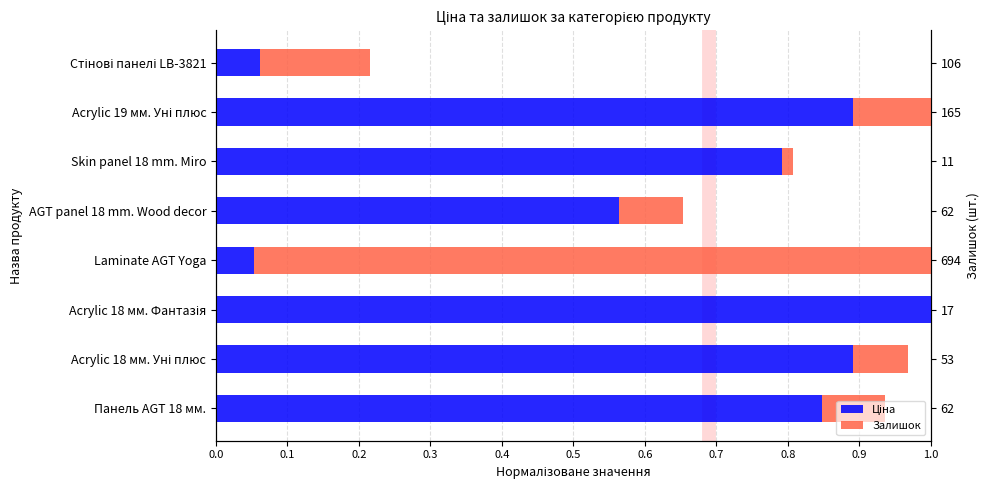

What is the maximum value shown in the chart?

1.0